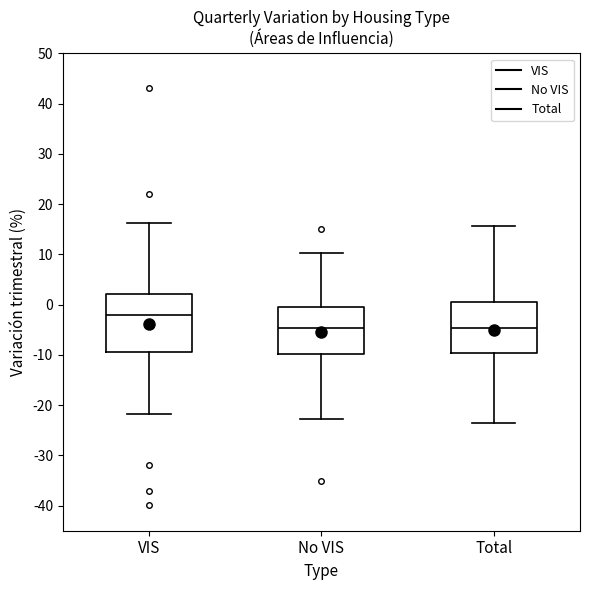

Where does the upper whisker of the box for VIS end on the y-axis? The values are not printed on the chart, so give them approximately, as read against the axis.

16